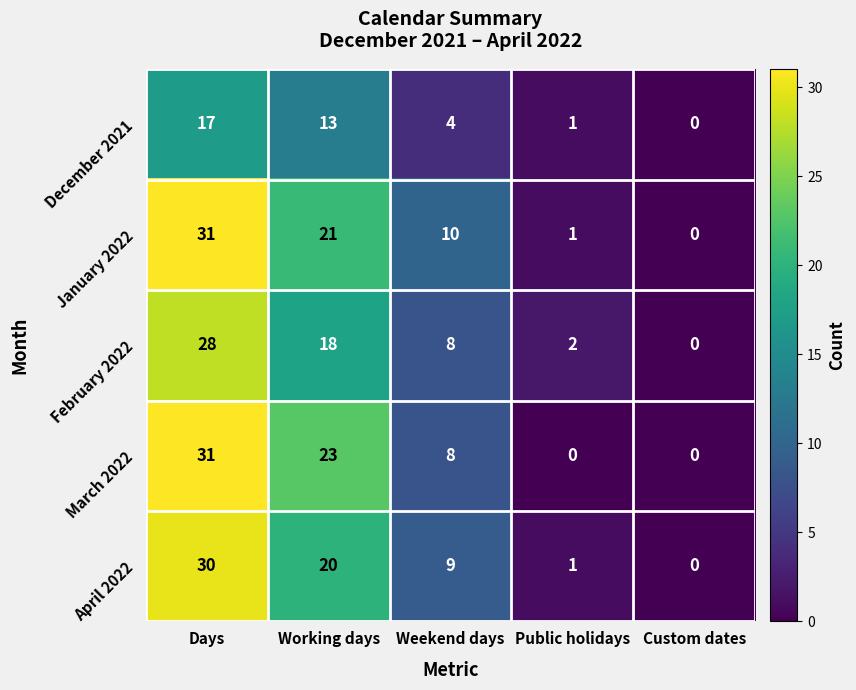

Is it true that February 2022 equals 28 at Days?

True